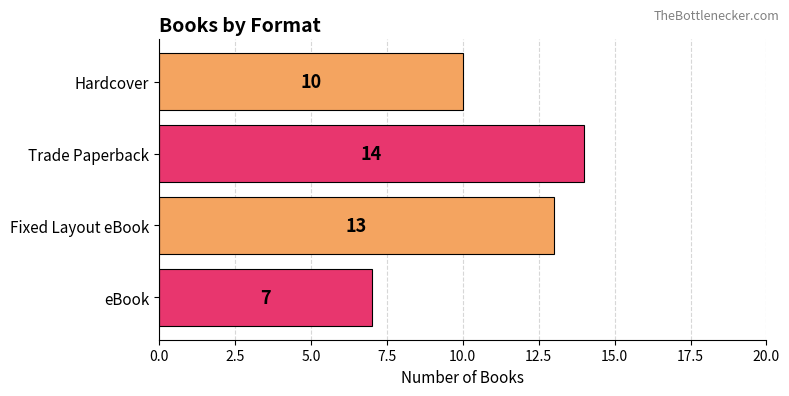

Are the bars grouped side by side (vs. stacked)?

No